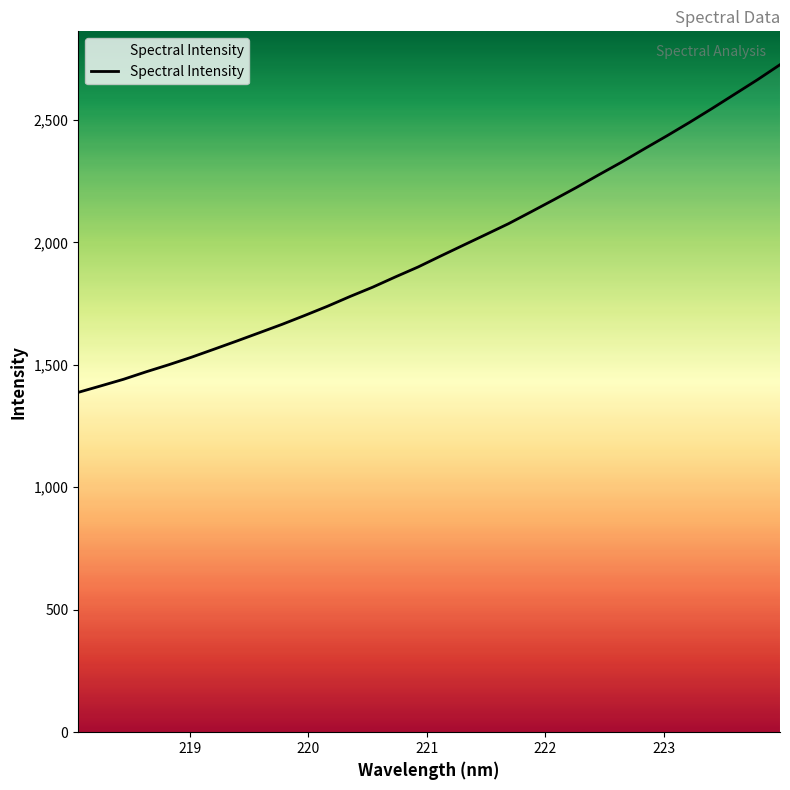

What is the difference between the maximum and minimum values?

1337.8